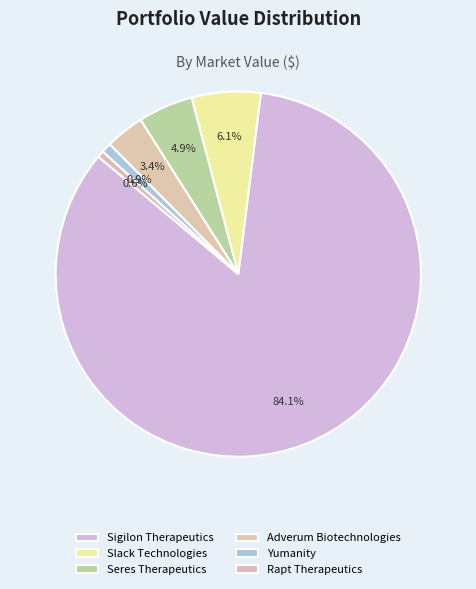

Count the number of slices in the pie.

6